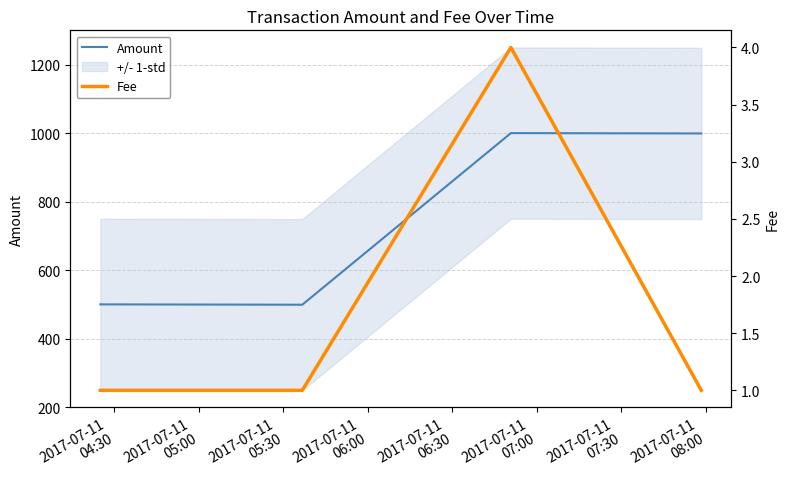

Reading left to right, list all the values displayed in this chart.

Amount: 500	499	1000	999
Fee: 1	1	4	1